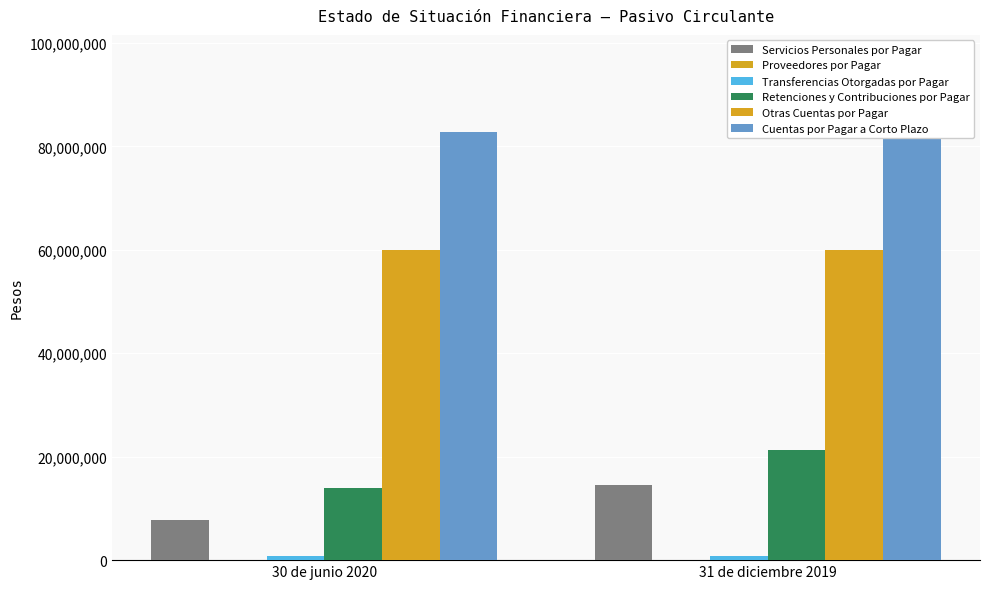

Is it true that Retenciones y Contribuciones por Pagar equals 4573628 at 30 de junio 2020?

False